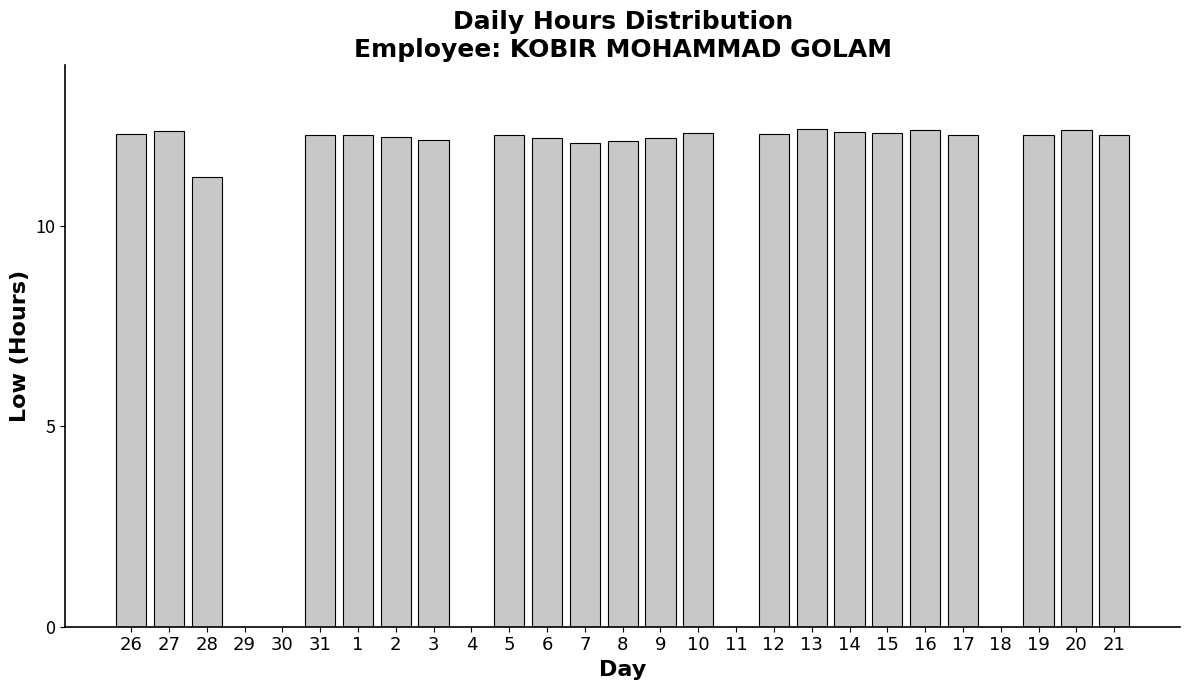

What is the ratio of the value at 5 to the value at 27?

1.0